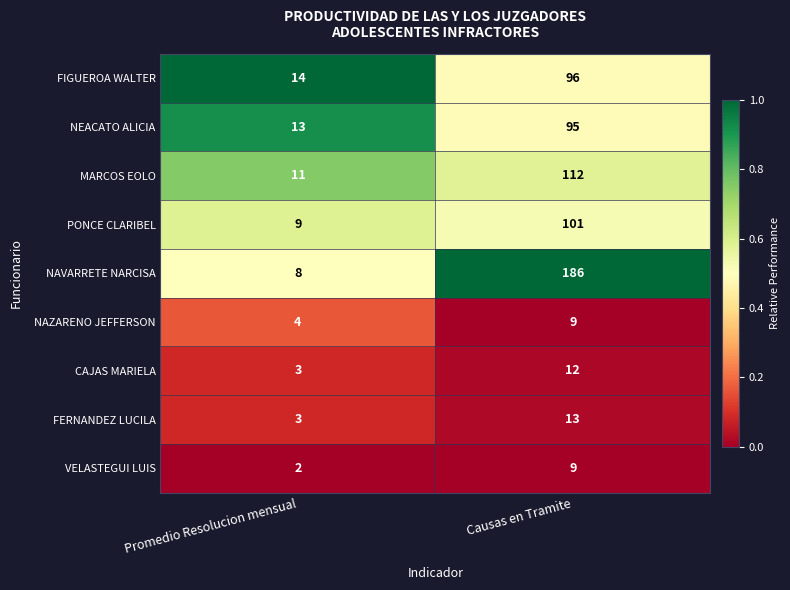

Is it true that CAJAS MARIELA equals 3 at Promedio Resolucion mensual?

True